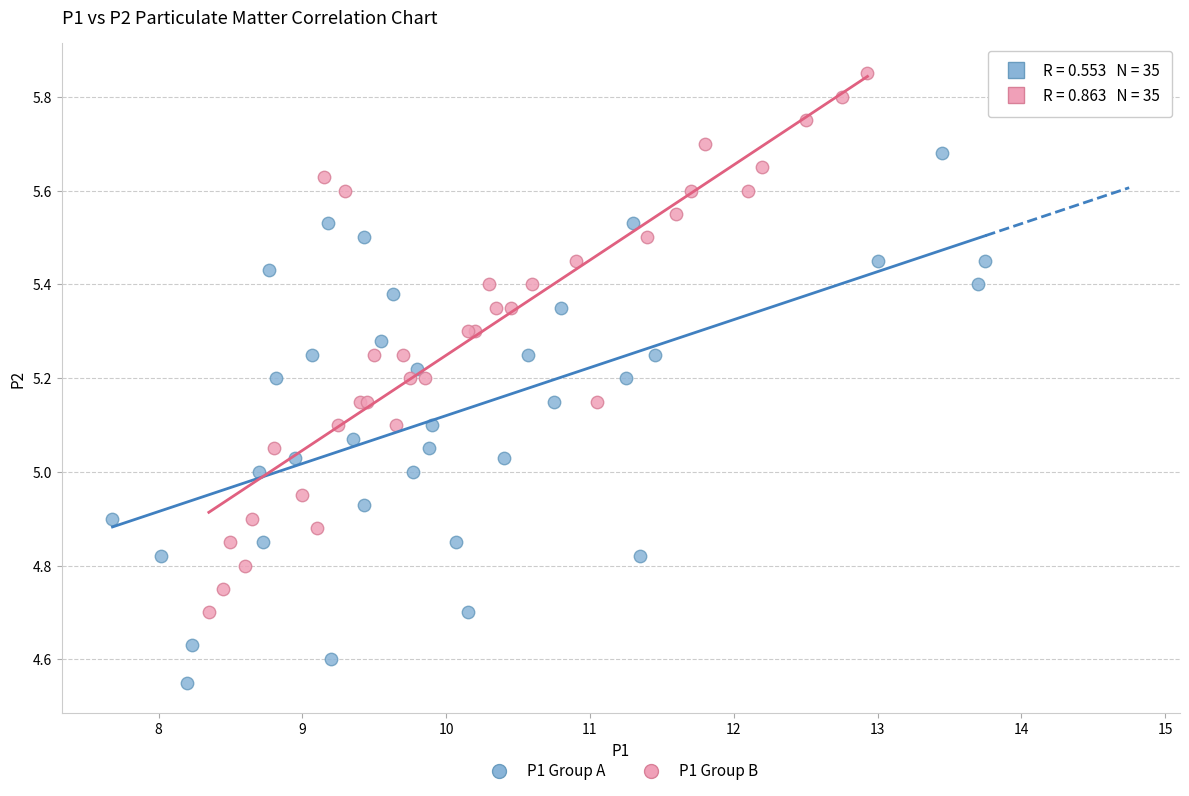

Which series contains the lowest Y value?

P1 Group A